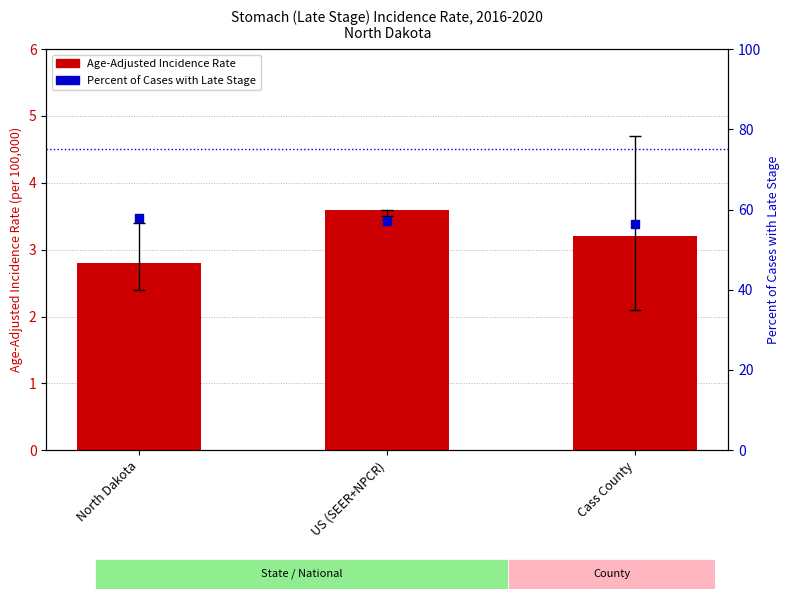

What is the total value across all series at Cass County?

59.5